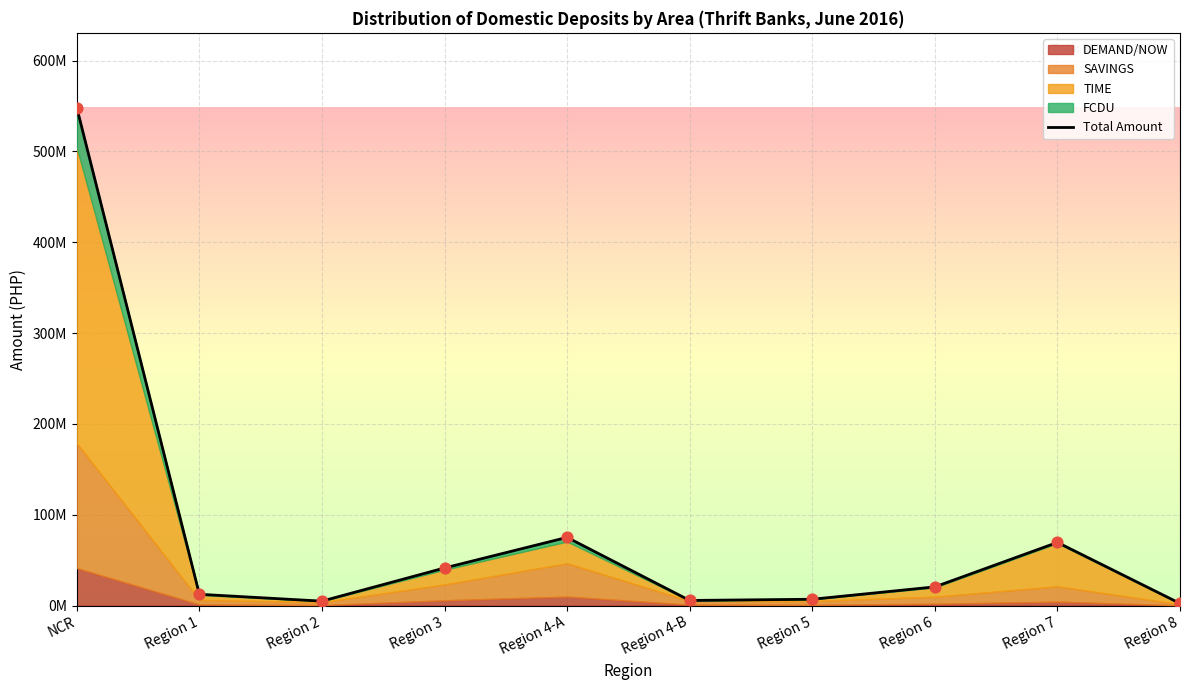

What is the change in value from Region 2 to Region 5?

+2073626.9